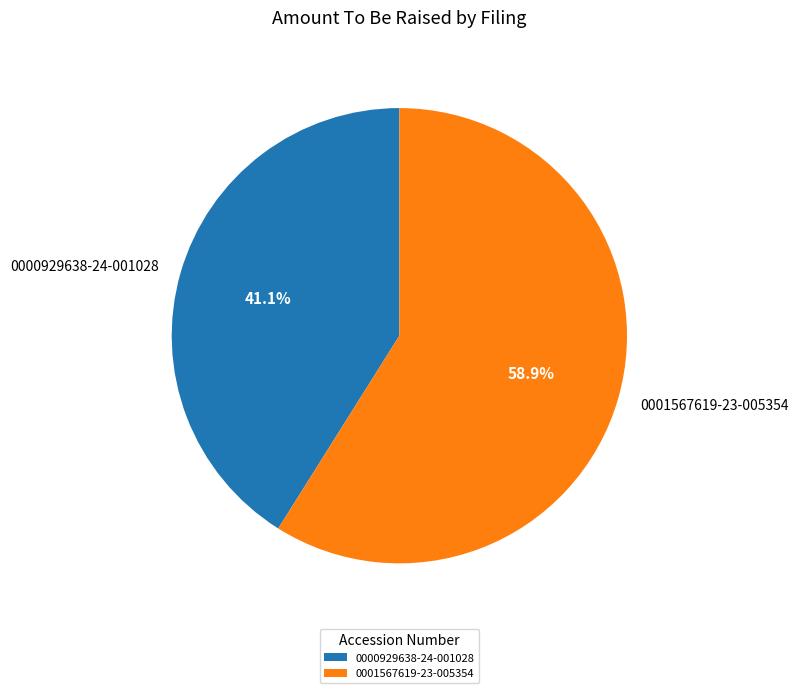

How many segments does this pie chart have?

2